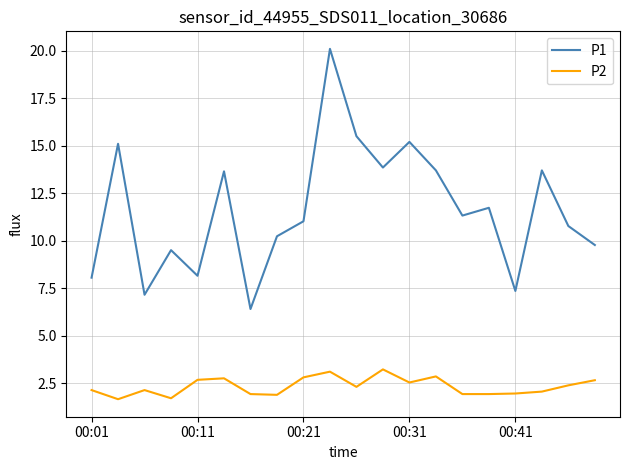

Rank the series by their average value, from lowest to highest.

P2, P1